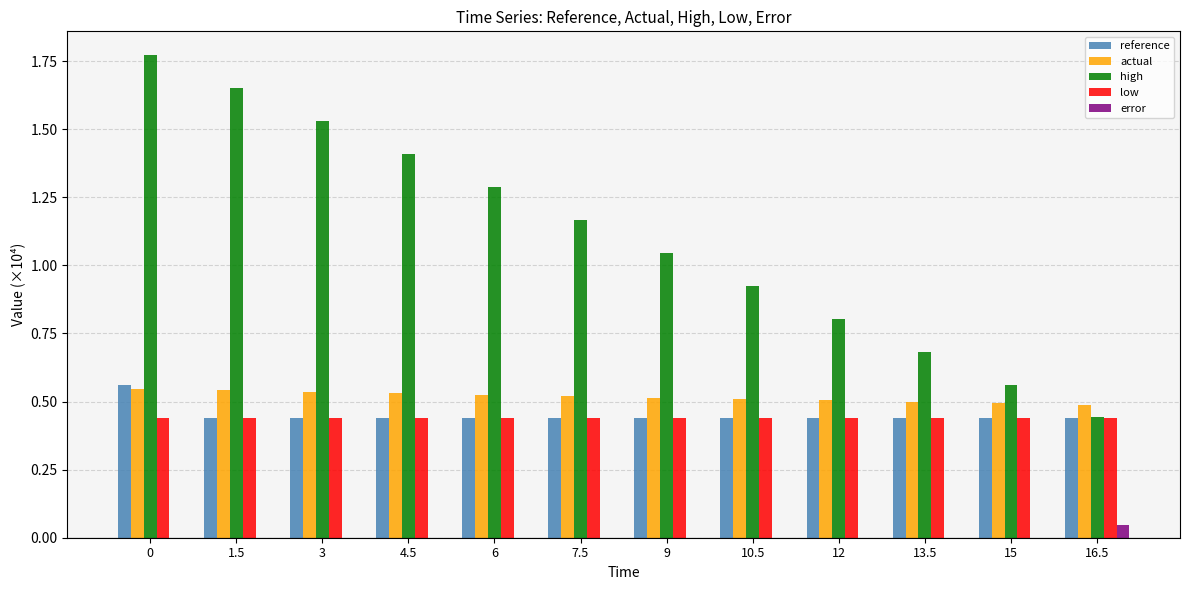

The low series shows 0.2 at 6. True or false?

False